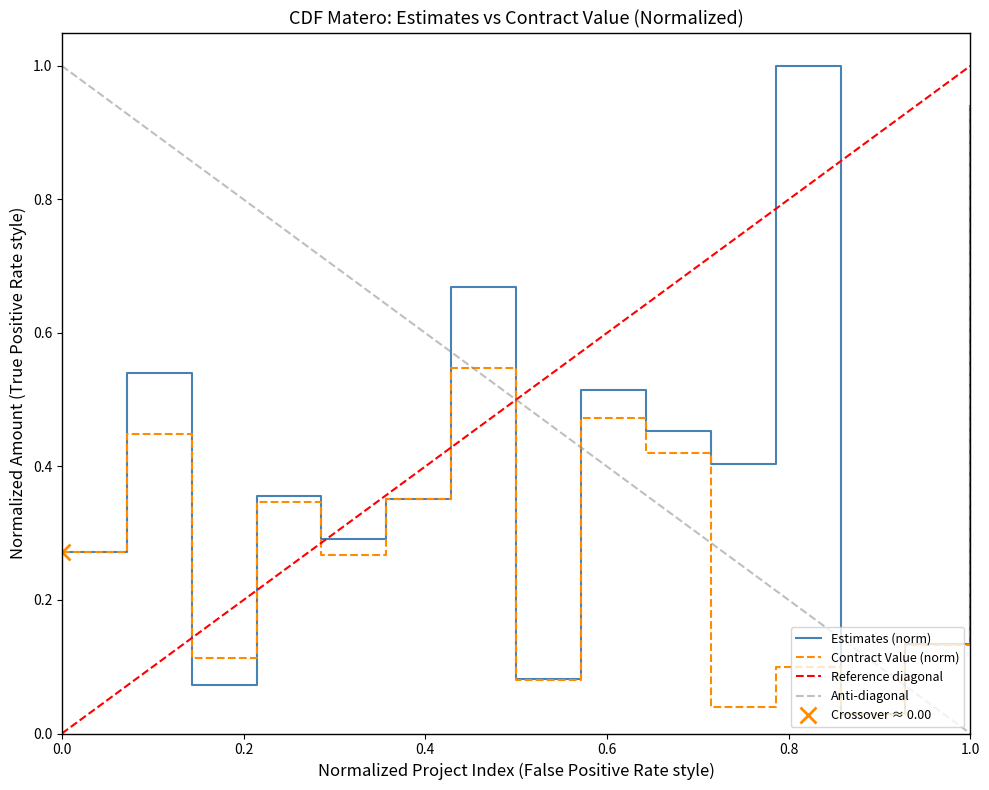

What is the value of the Contract Value point at the 1st from the left?

0.3